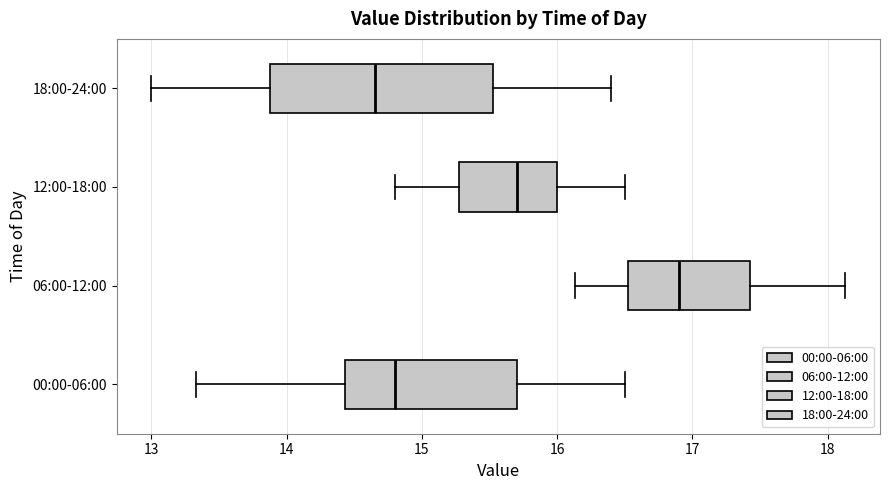

Where is the left edge of the box for 18:00-24:00 on the x-axis? The values are not printed on the chart, so give them approximately, as read against the axis.

13.9